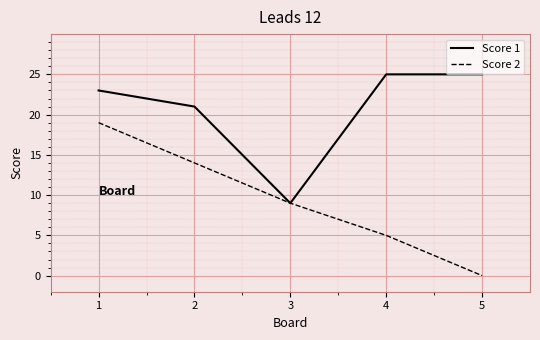

Does the chart display data point markers on the line(s)?

No